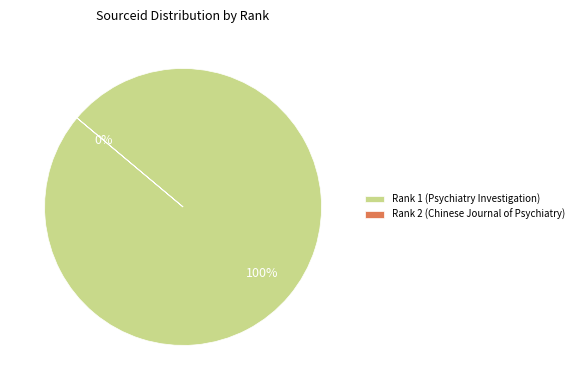

Do Rank 2 (Chinese Journal of Psychiatry) and Rank 1 (Psychiatry Investigation) together represent more than half of the pie?

Yes